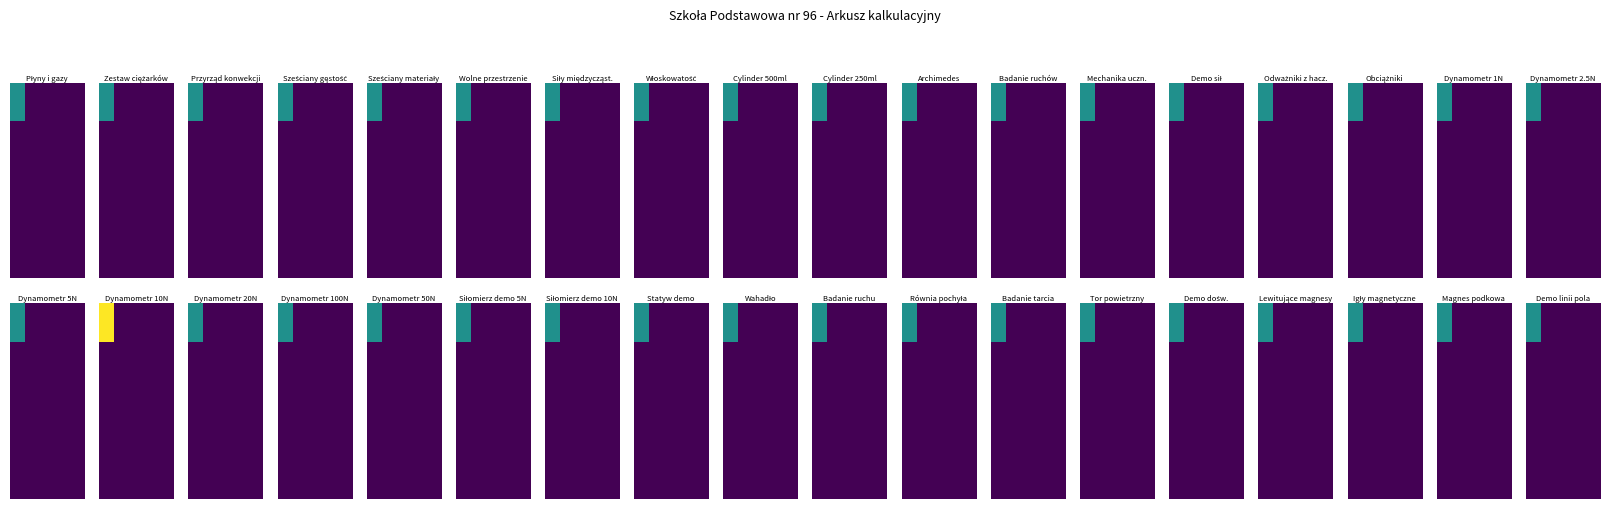

What is the spread (max minus min) of values at 0?

1